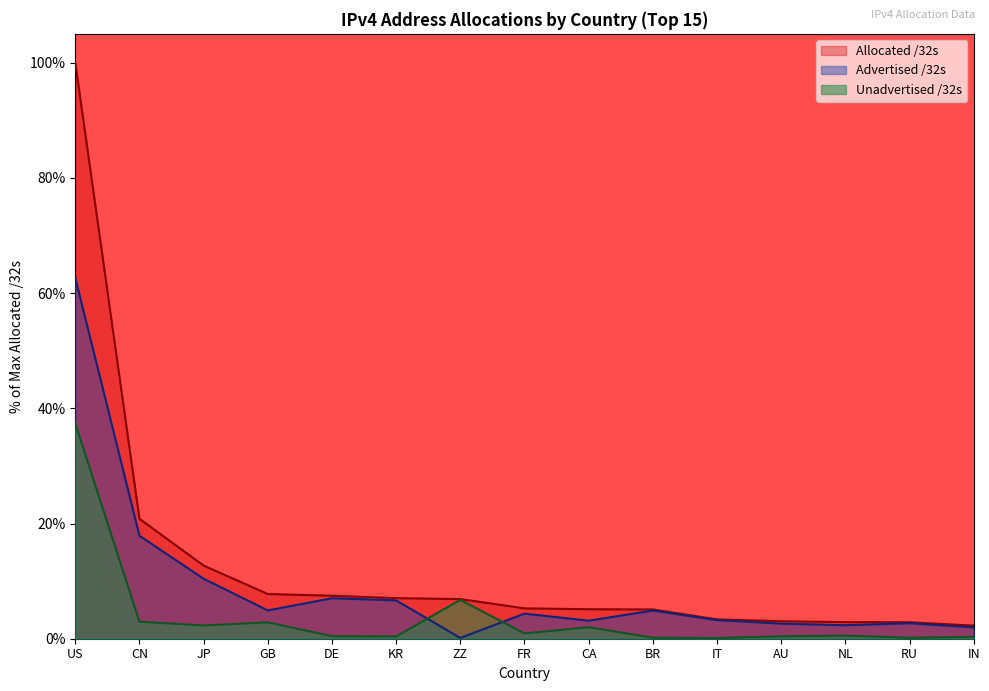

Which series has the largest range (max minus min)?

Allocated /32s